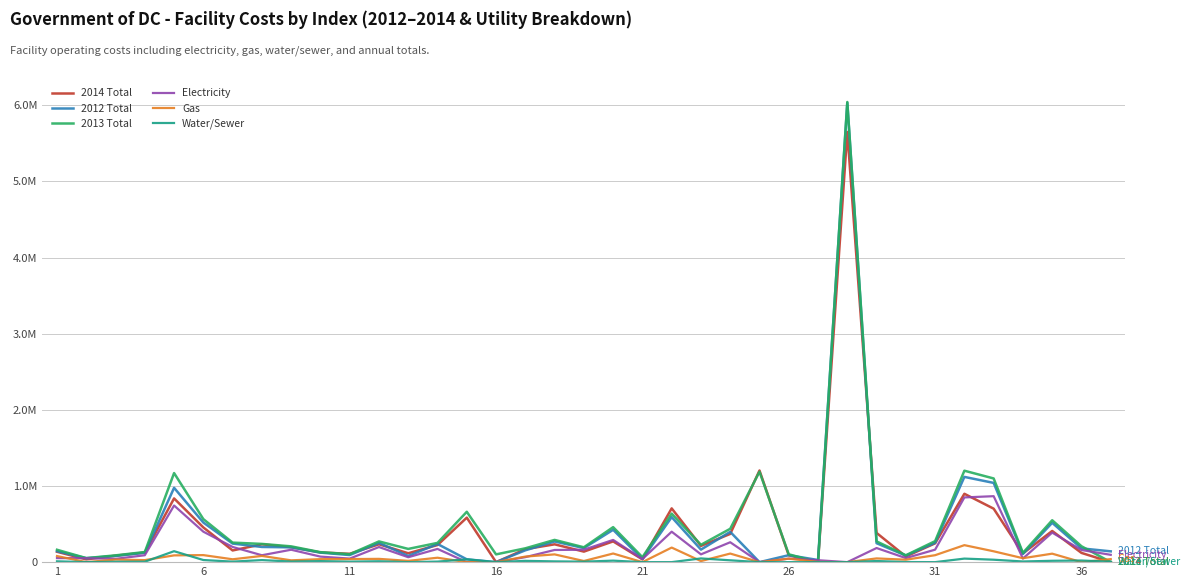

Does the chart have visible grid lines?

Yes